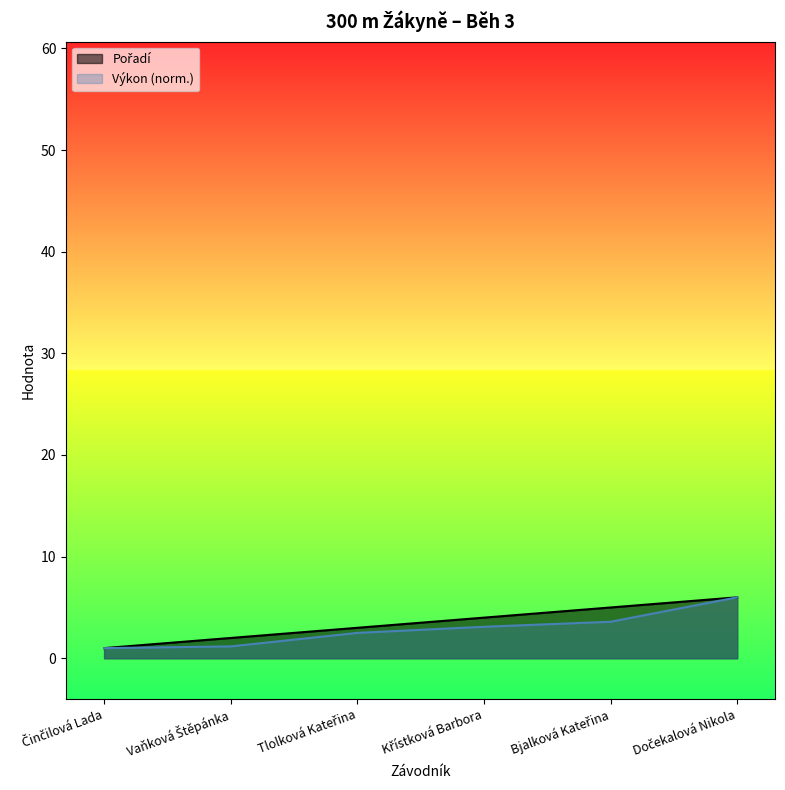

What is the total value across all series at Činčilová Lada?

2.0